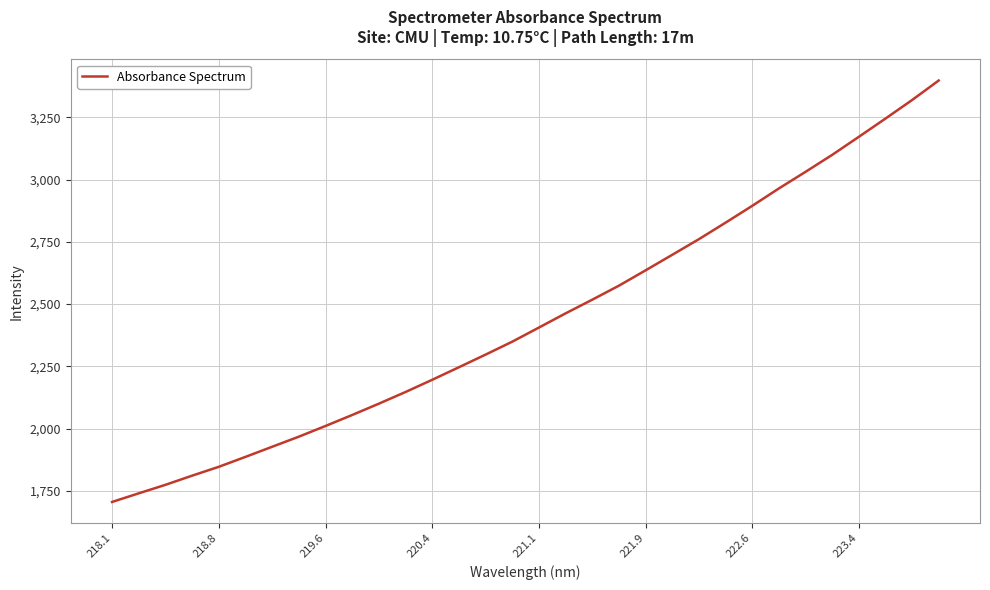

What is the minimum value shown in the chart?

1705.3